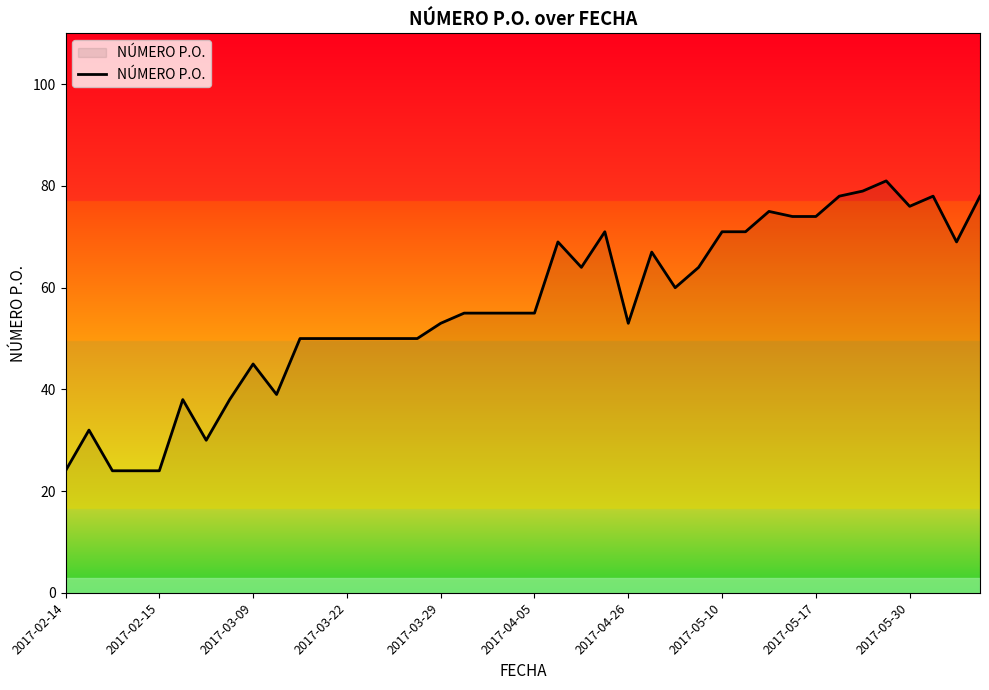

What is the greatest value displayed?

81